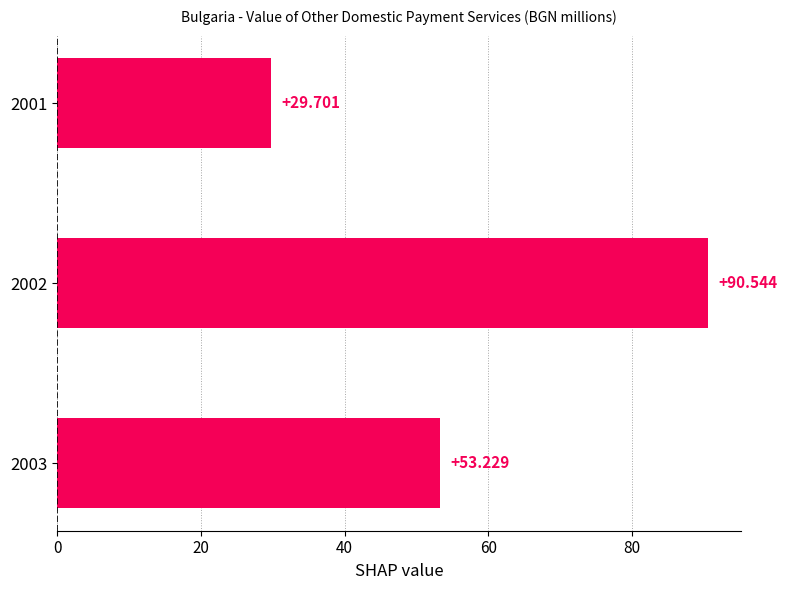

Are the bars horizontal?

Yes